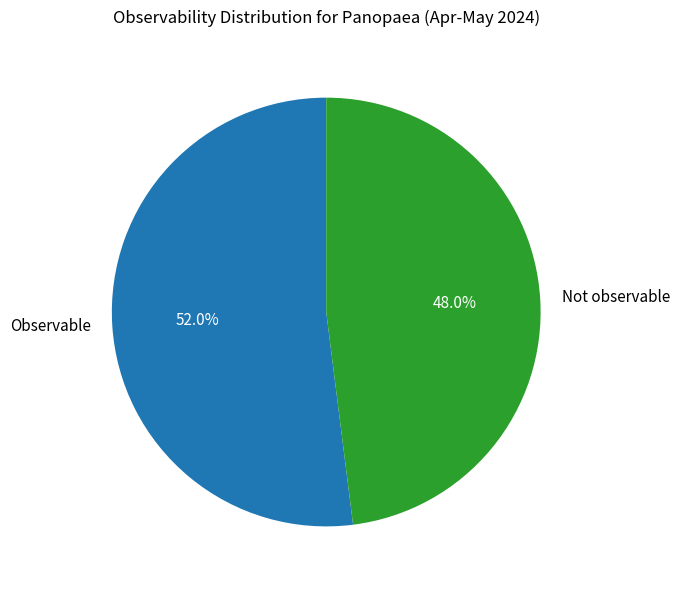

What is the majority slice?

Observable